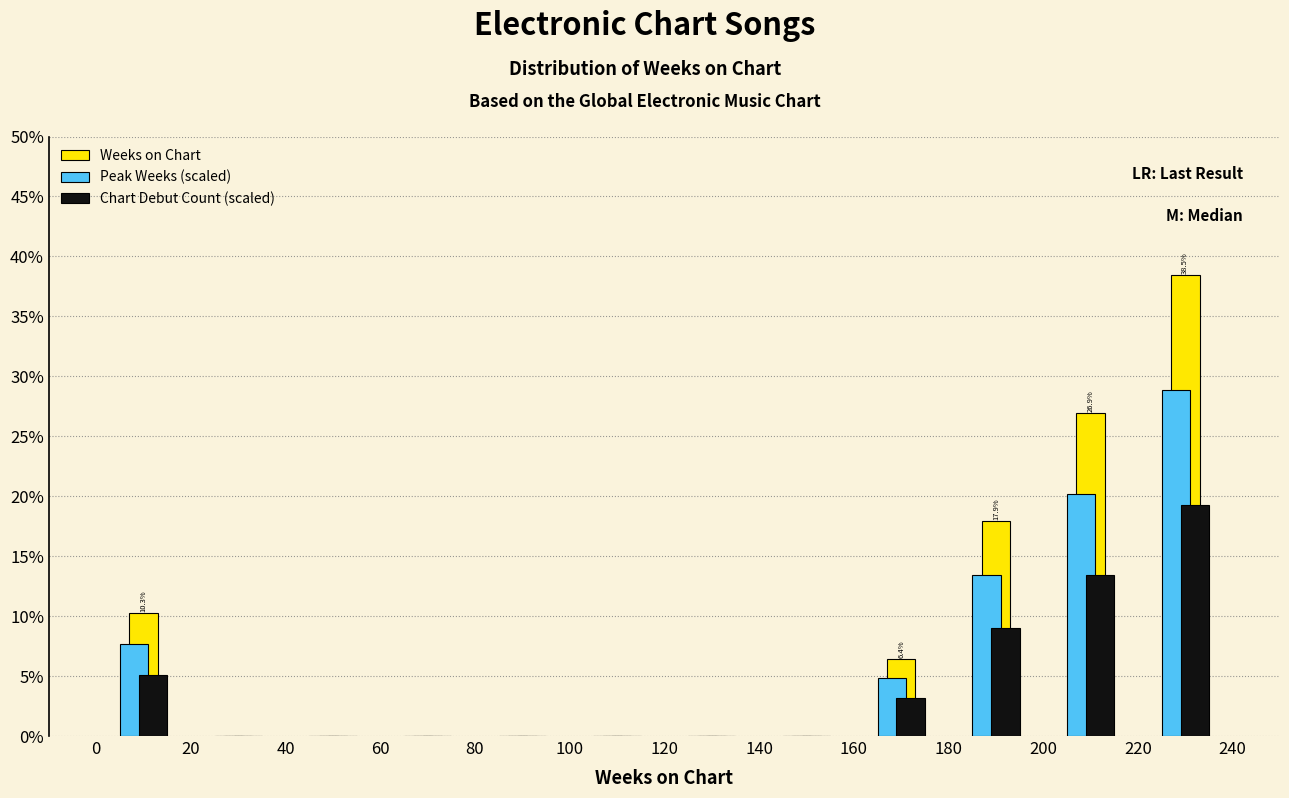

In the Weeks on Chart series, which range on the x-axis has the tallest bar?

220 to 240